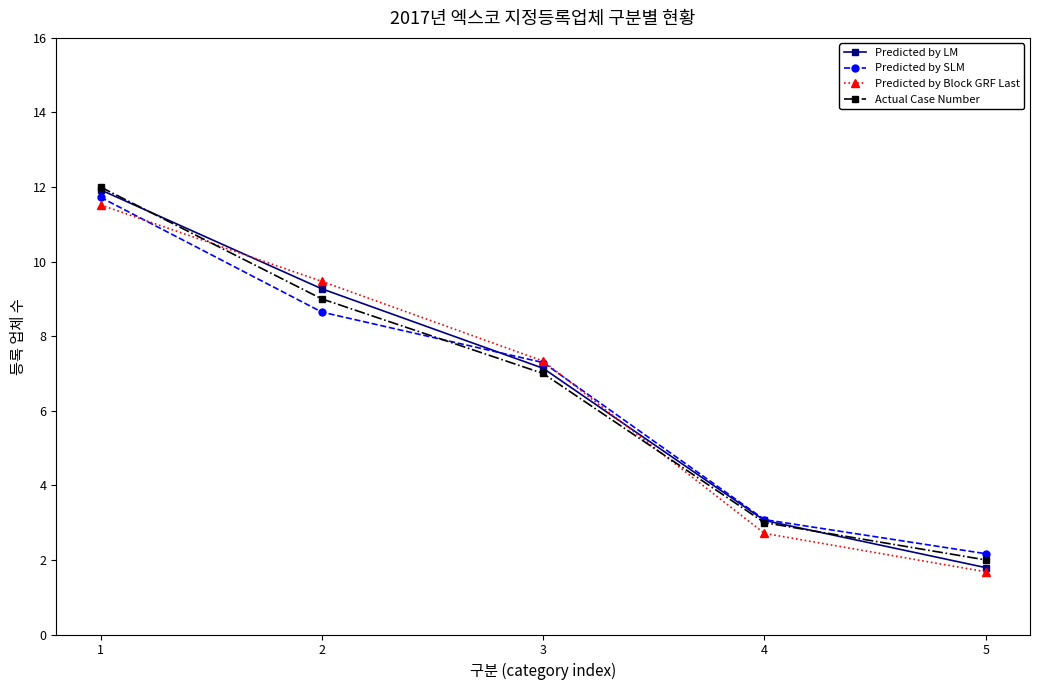

Does the chart display data point markers on the line(s)?

Yes